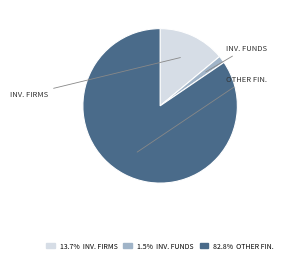

Is there any slice that represents more than half of the pie?

Yes